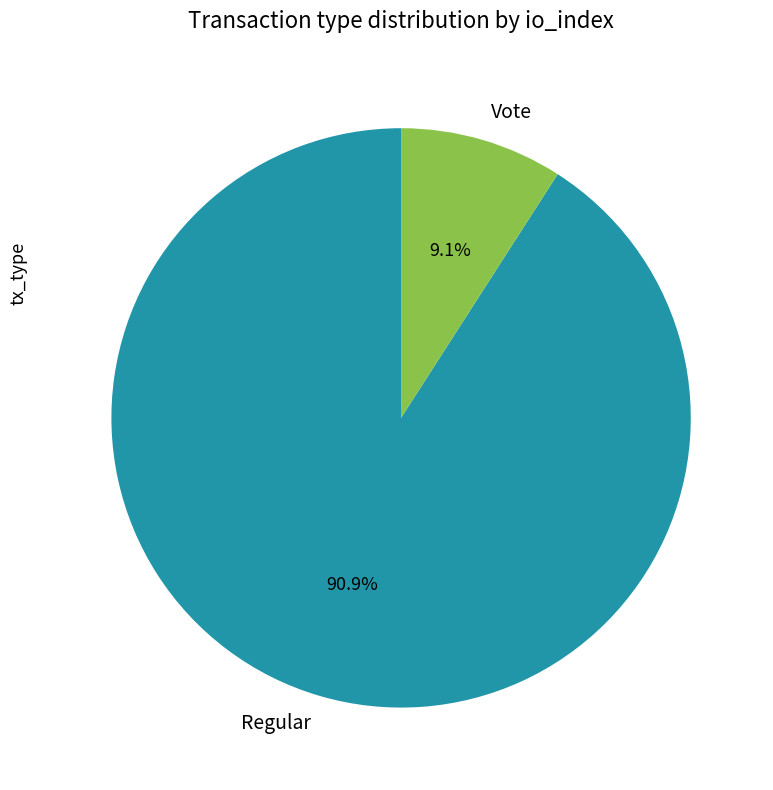

Count the number of slices in the pie.

2